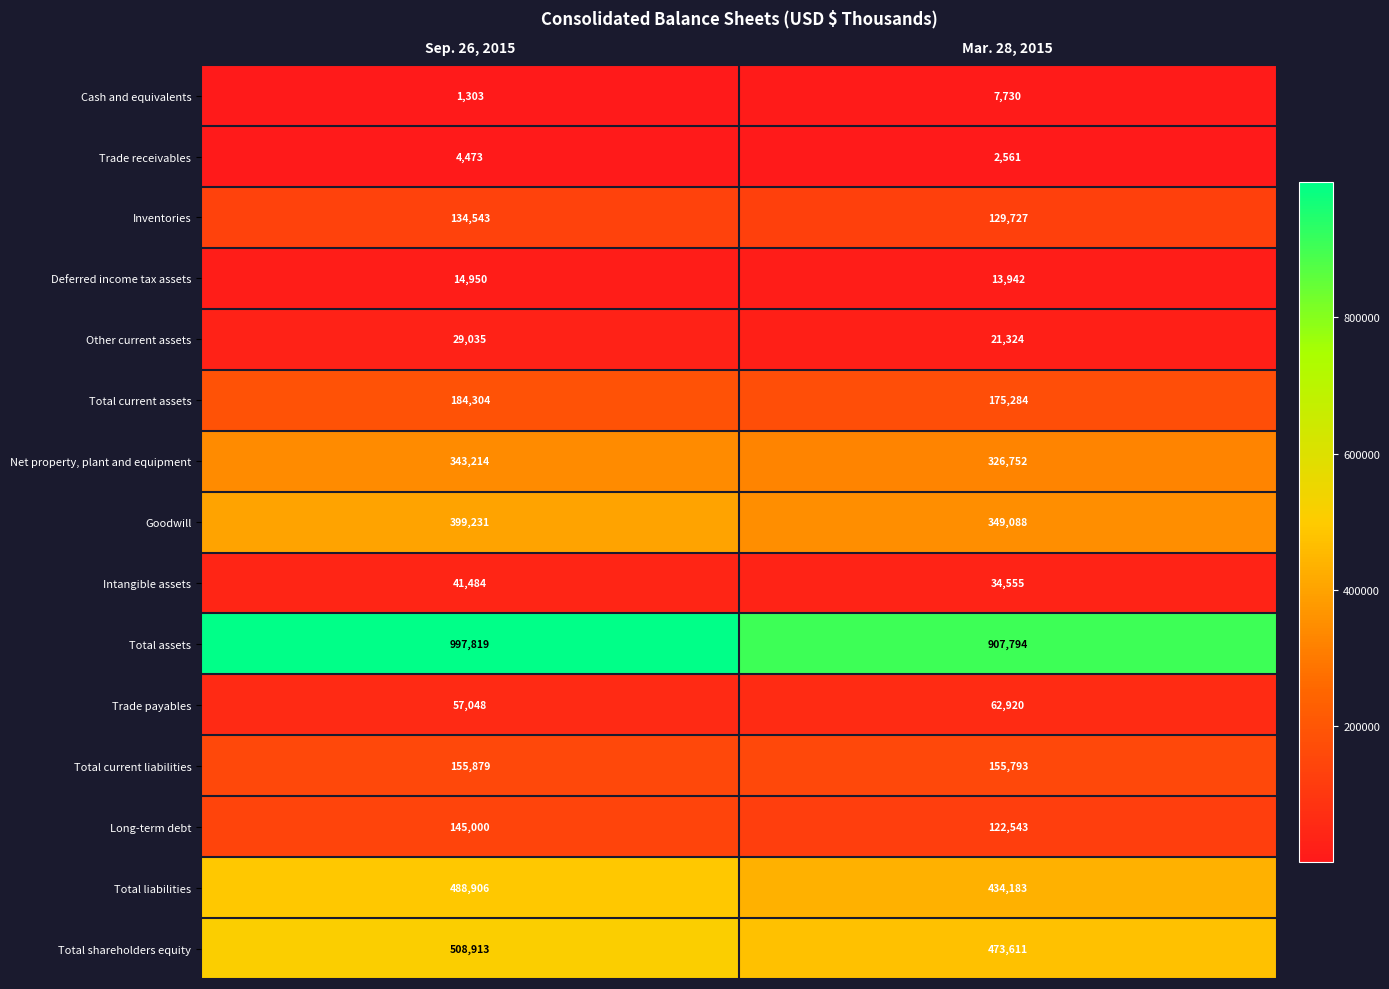

What value does the Cash and equivalents series have at Sep. 26, 2015, to the nearest 100?

1300